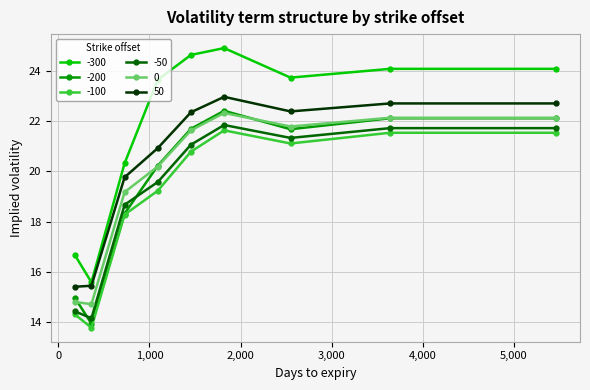

True or false: 0 has more than 0 points higher than both neighbors.

True